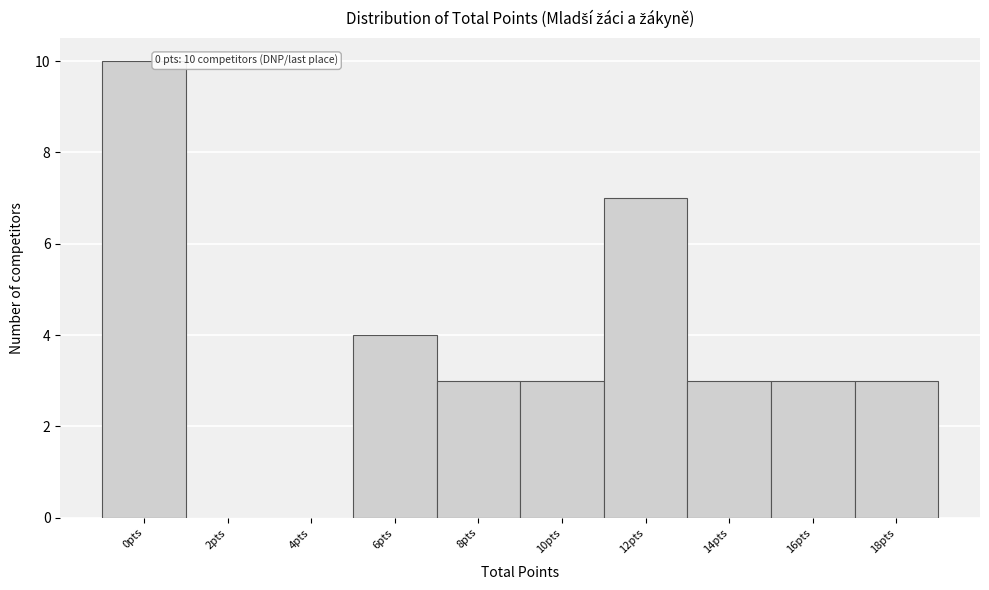

Reading left to right, list all the values displayed in this chart.

0pts=10	2pts=0	4pts=0	6pts=4	8pts=3	10pts=3	12pts=7	14pts=3	16pts=3	18pts=3